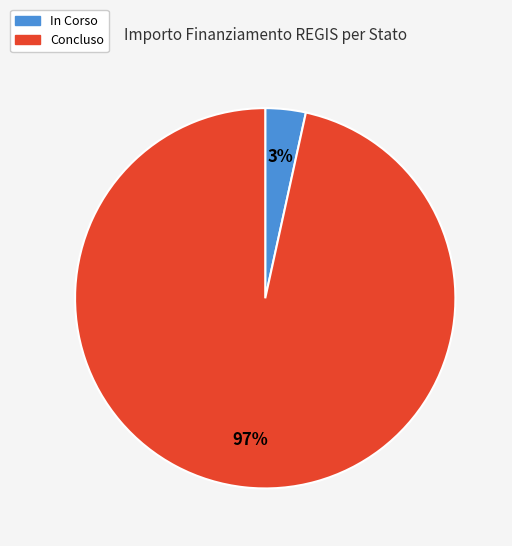

Is there a majority slice in this chart?

Yes